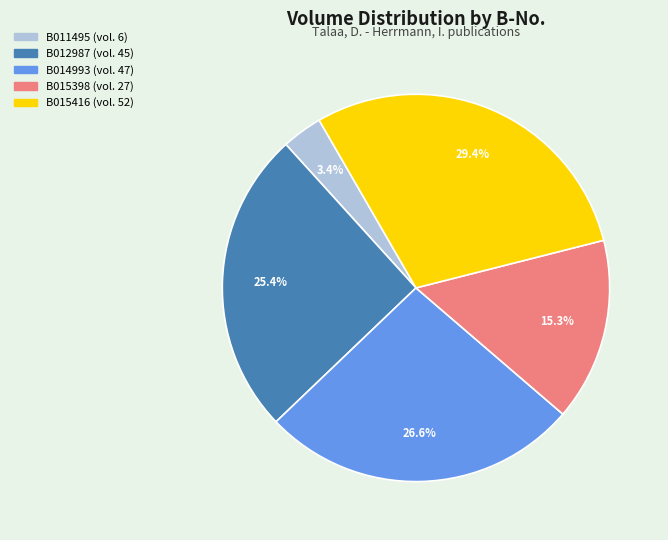

True or false: B015398 accounts for 15% of the total.

True